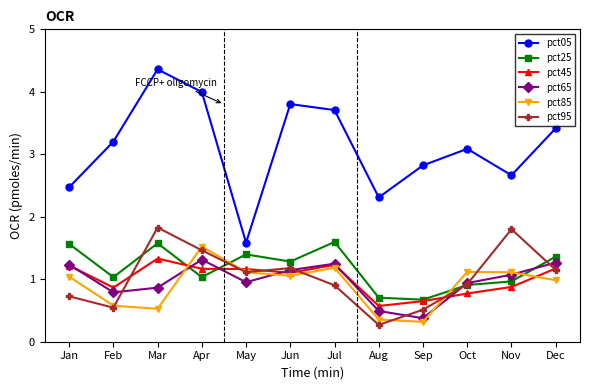

True or false: pct05 and pct25 intersect in this chart.

False